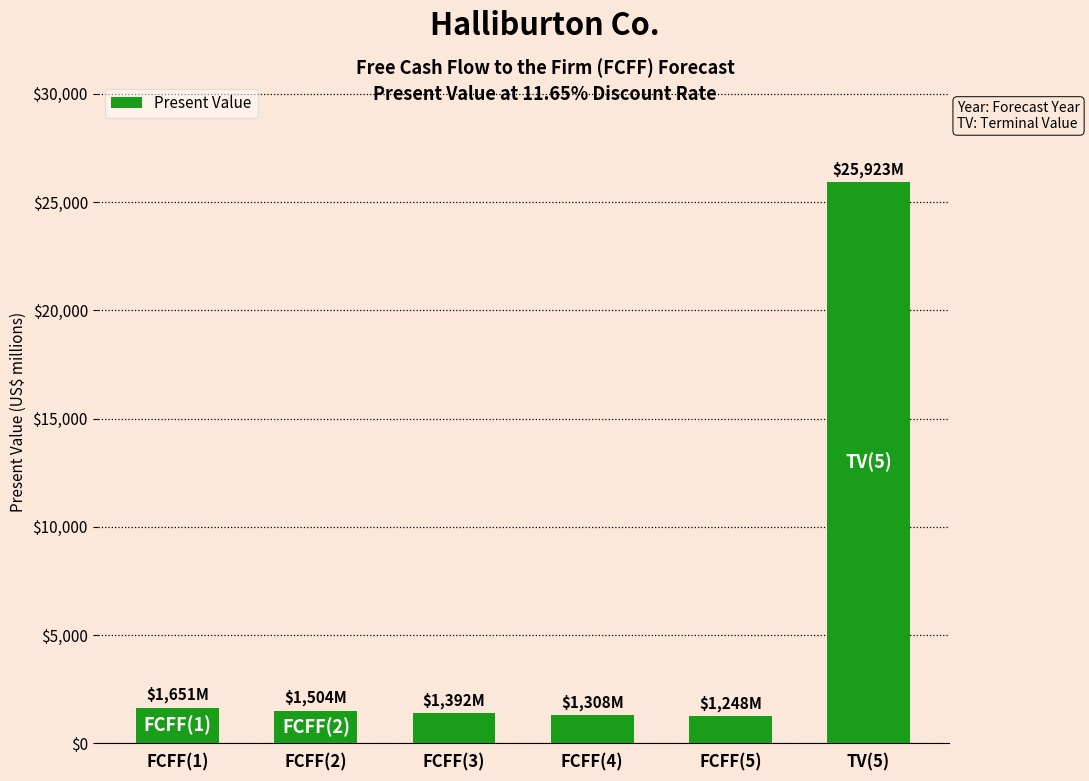

What is the smallest value displayed?

1248